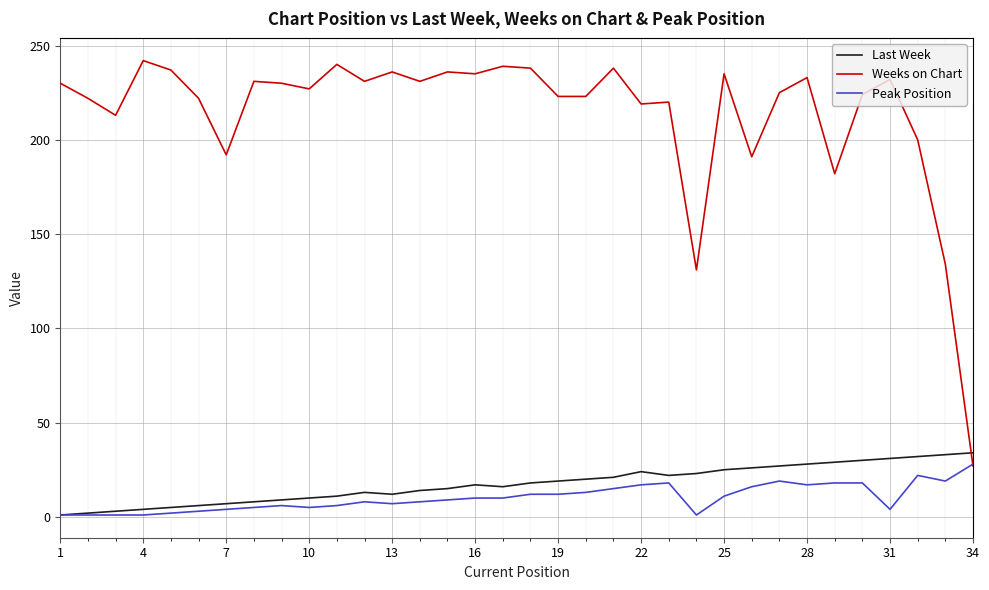

What is the maximum value for Weeks on Chart?

242